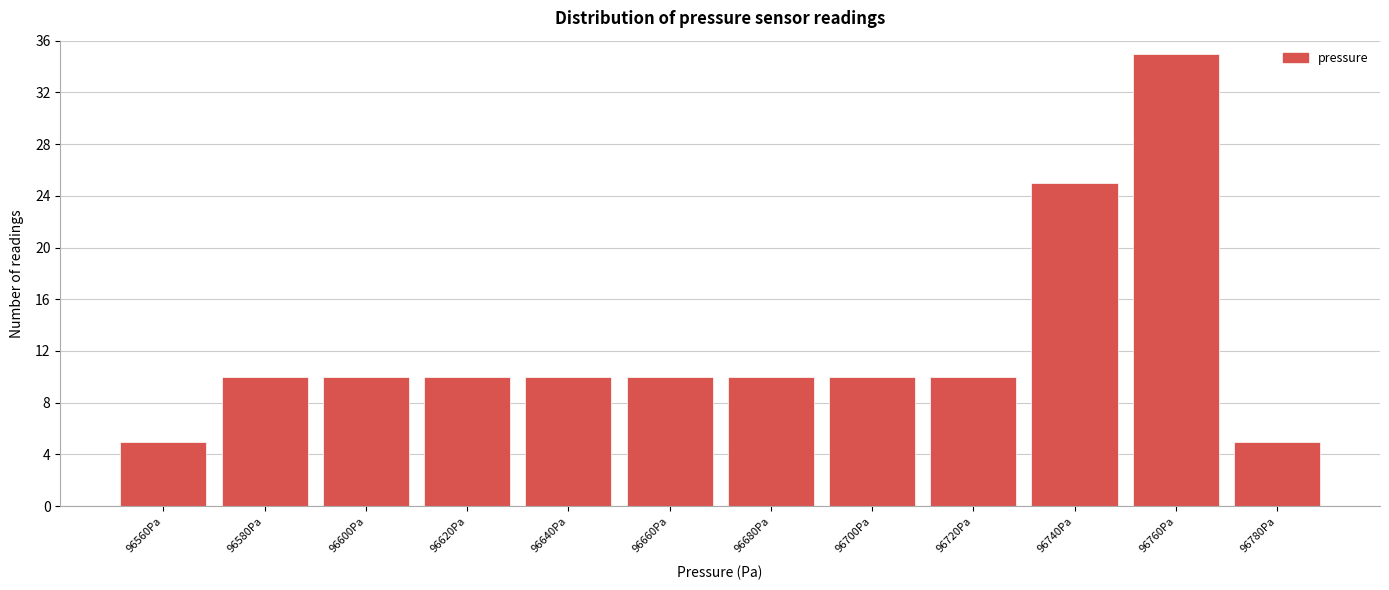

Reading left to right, what are all the values shown in this chart?

96560Pa=5	96580Pa=10	96600Pa=10	96620Pa=10	96640Pa=10	96660Pa=10	96680Pa=10	96700Pa=10	96720Pa=10	96740Pa=25	96760Pa=35	96780Pa=5